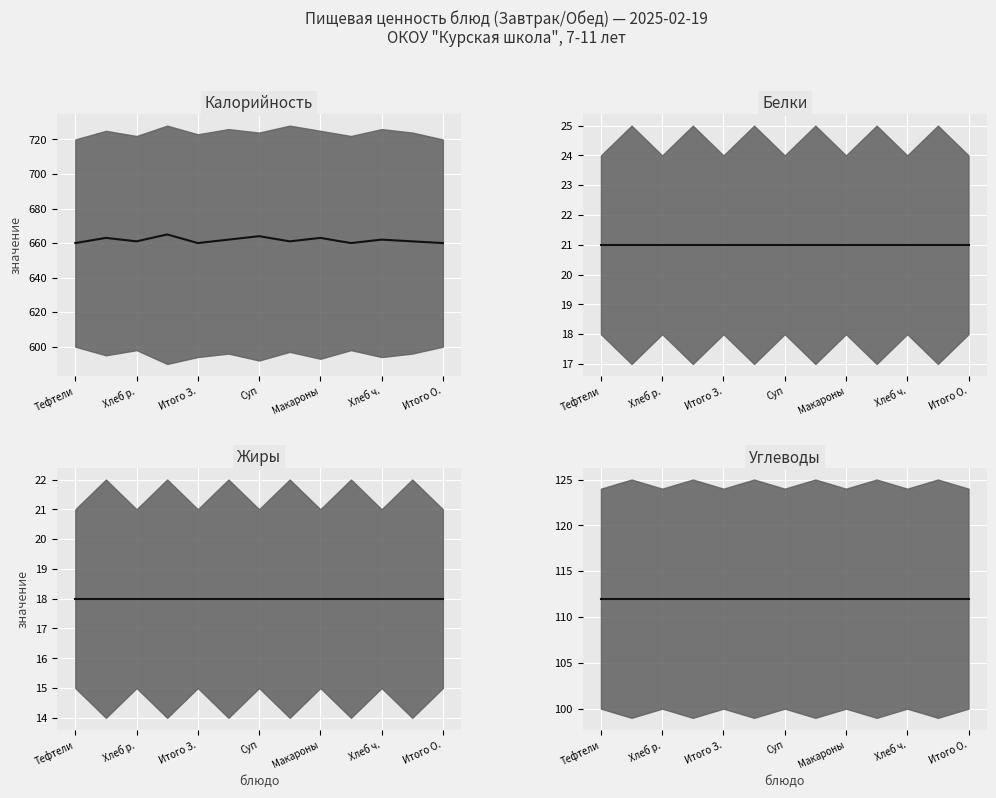

Which category has the lowest value in the Калорийность (медиана) series?

Тефтели